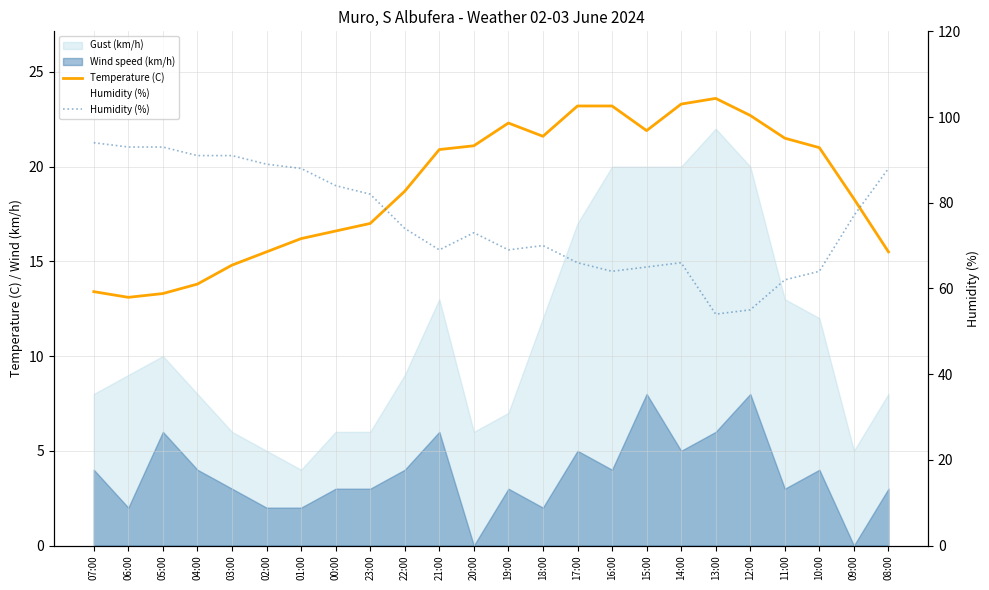

What is the value of the Temperature (C) point at the 21st from the left?

21.5